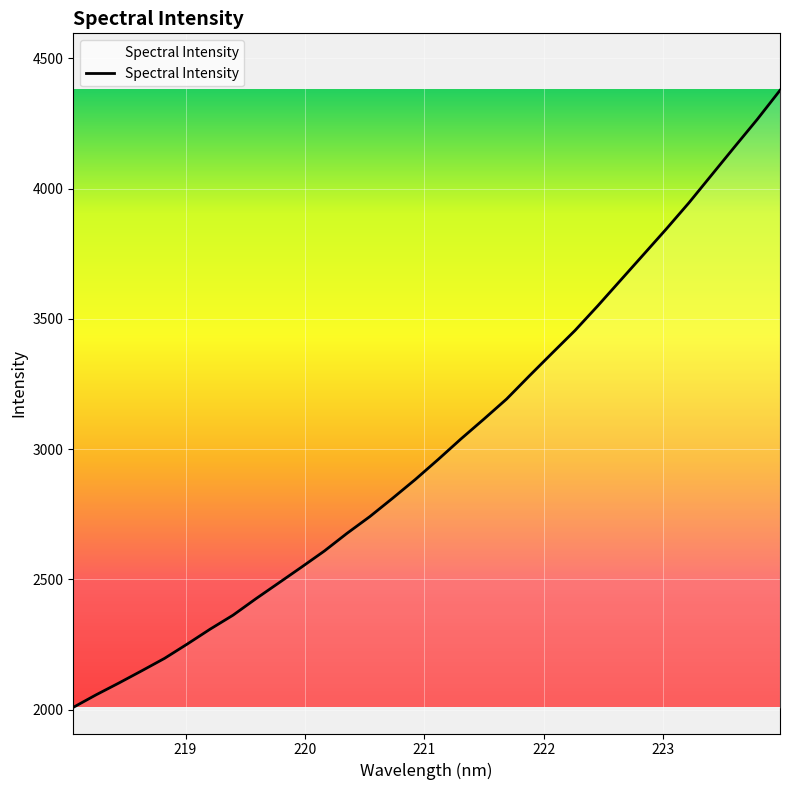

What is the difference between the maximum and minimum values?

2369.3